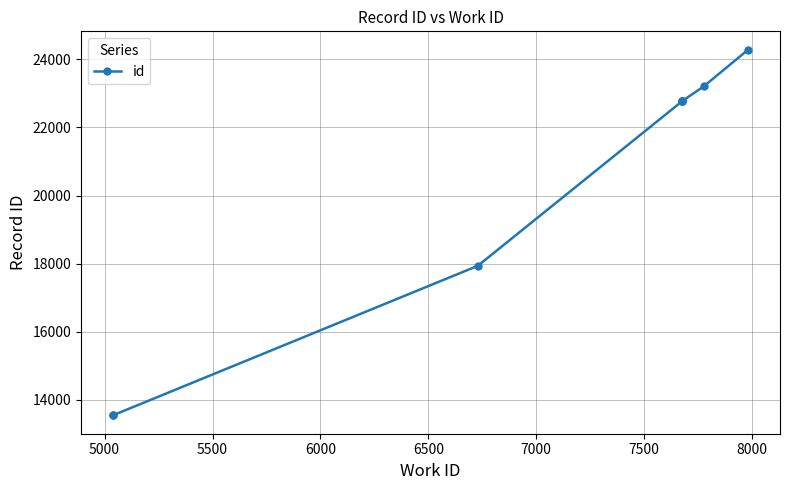

Count the number of values greater than 22779.

4